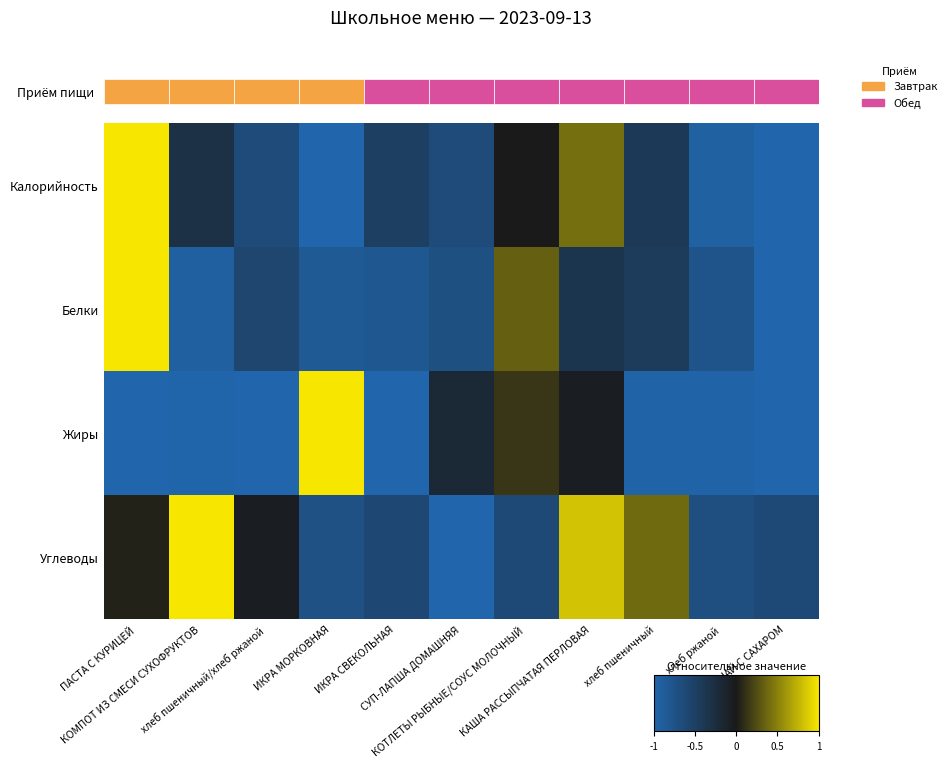

How many data points in Жиры are less than 0?

9